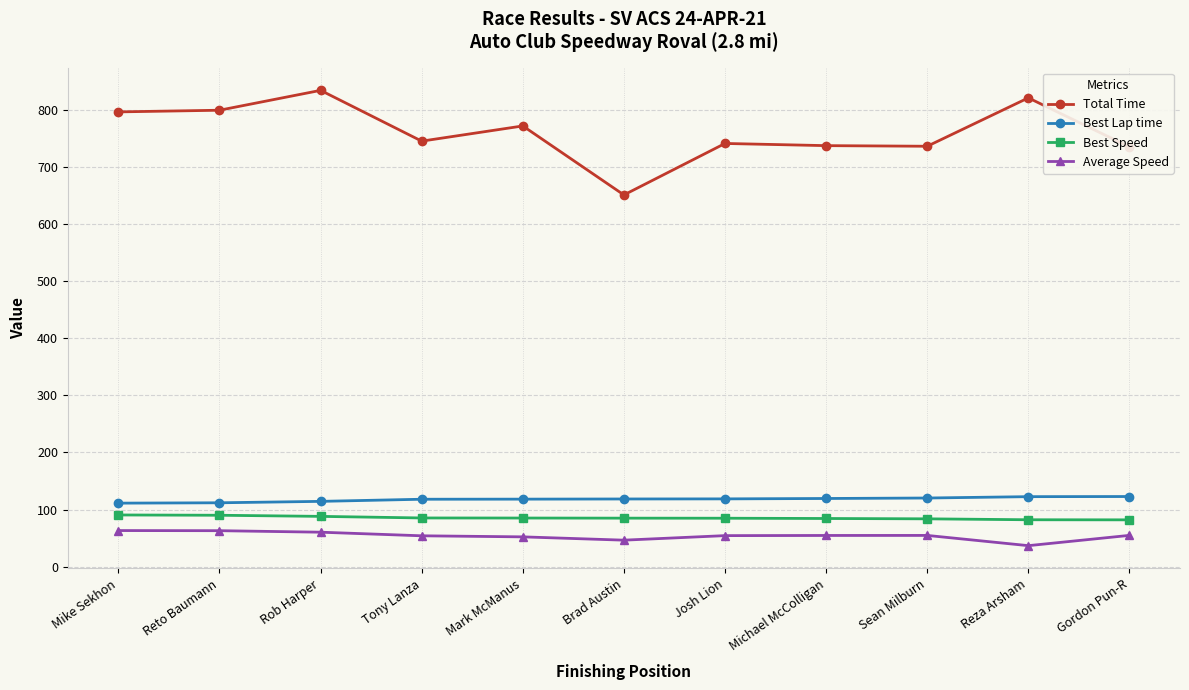

What is the approximate value of Best Lap time at Tony Lanza?

118.1